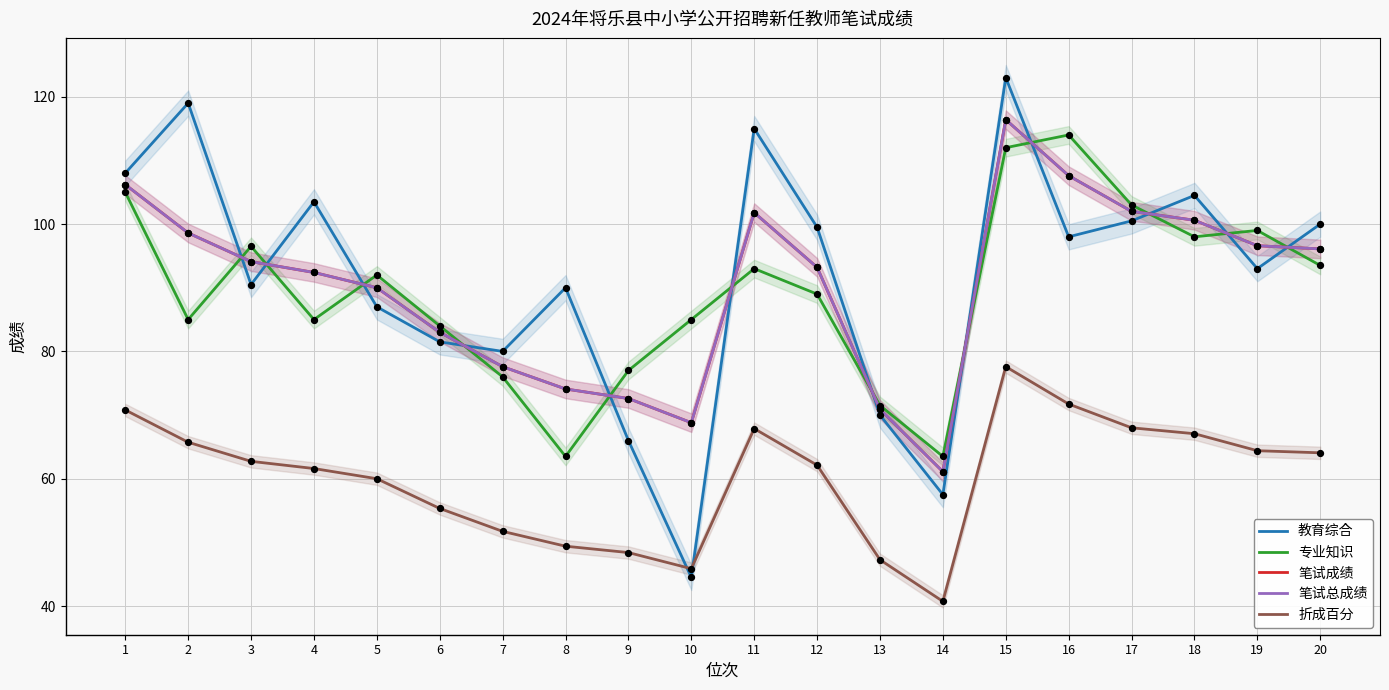

Which series contains the lowest Y value?

折成百分